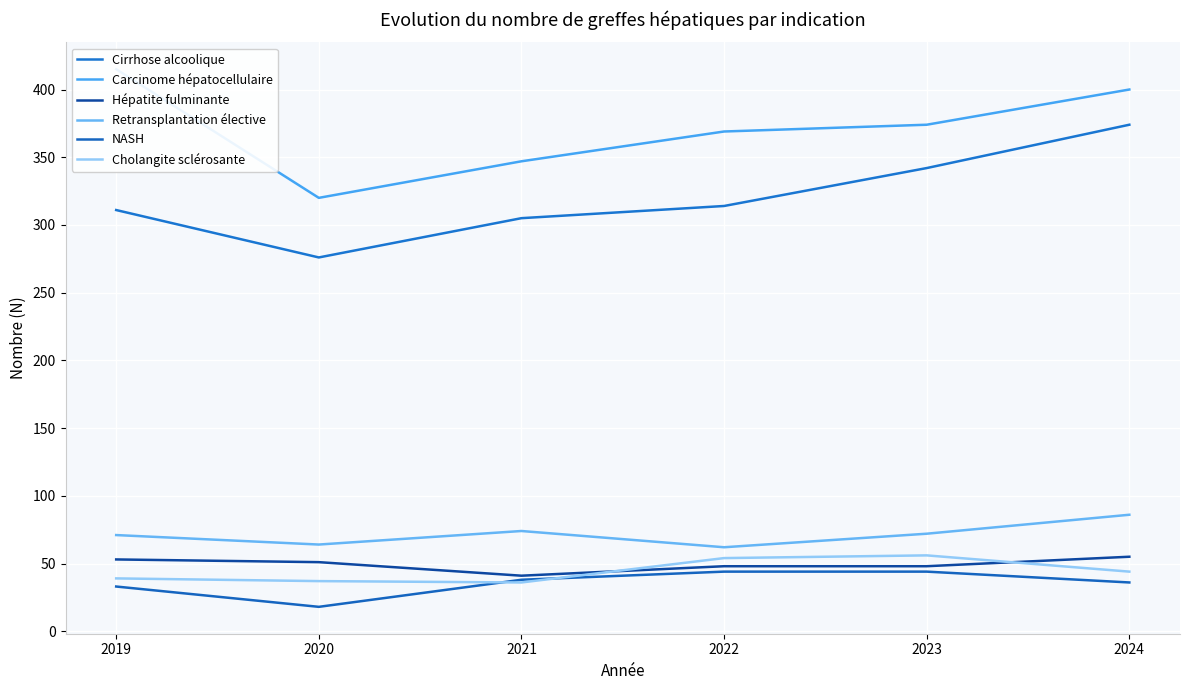

What is the value of the Carcinome hépatocellulaire point at the 4th from the left?

369